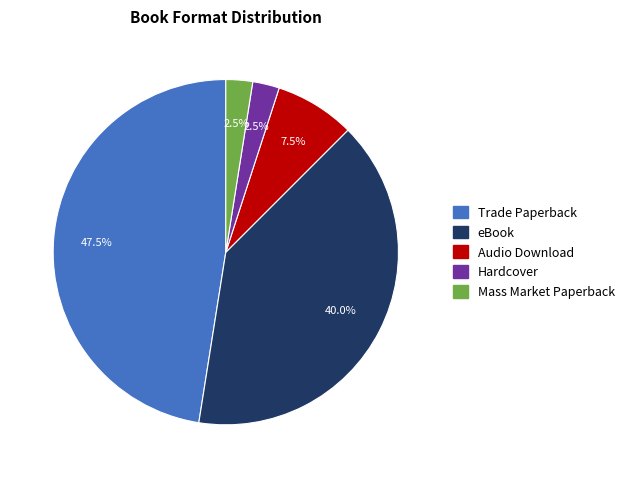

Is Audio Download the majority of the pie?

No